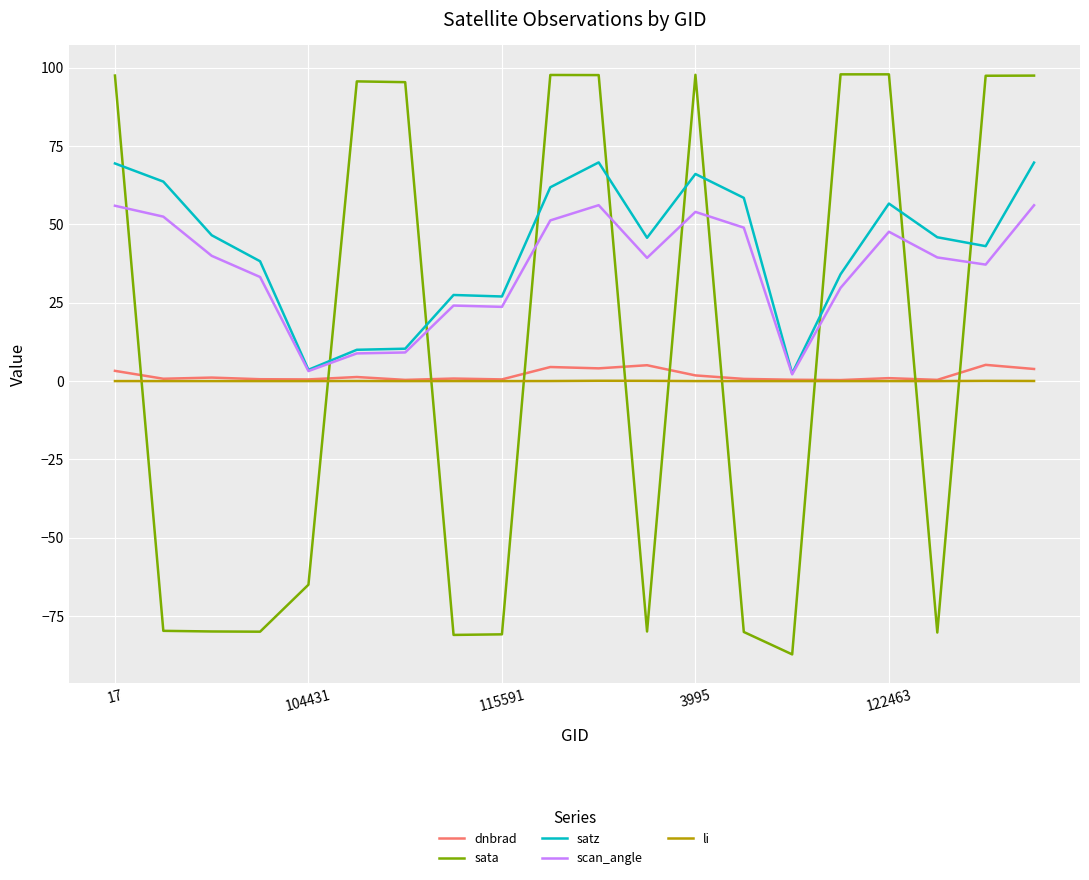

Which series has the widest spread of values?

sata